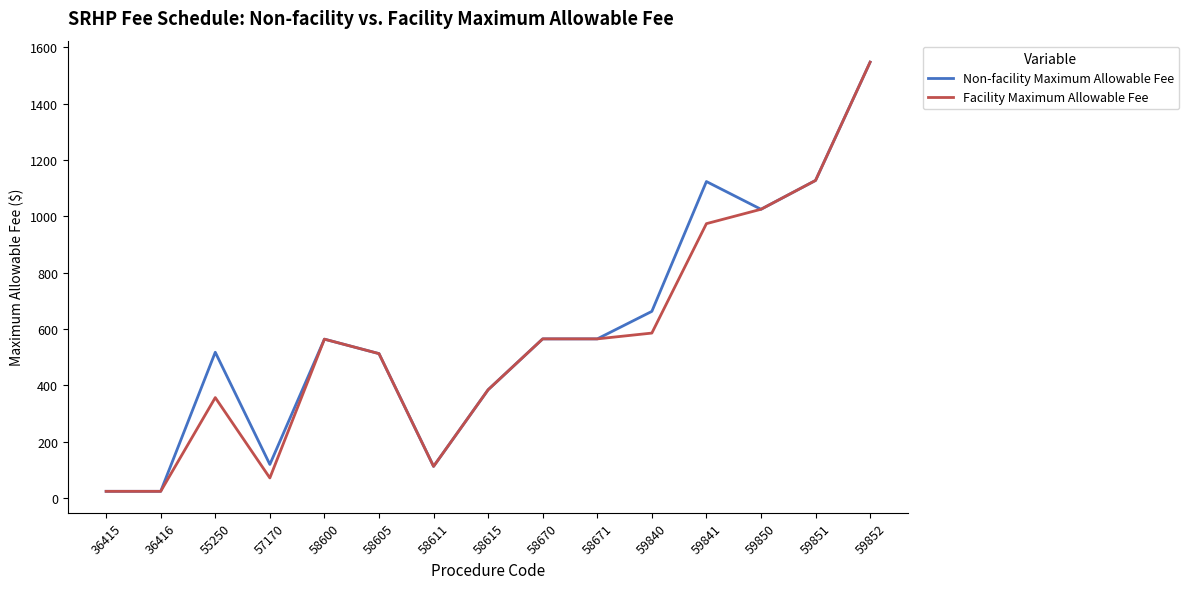

What is the difference between the maximum and minimum values in the Facility Maximum Allowable Fee series?

1525.0